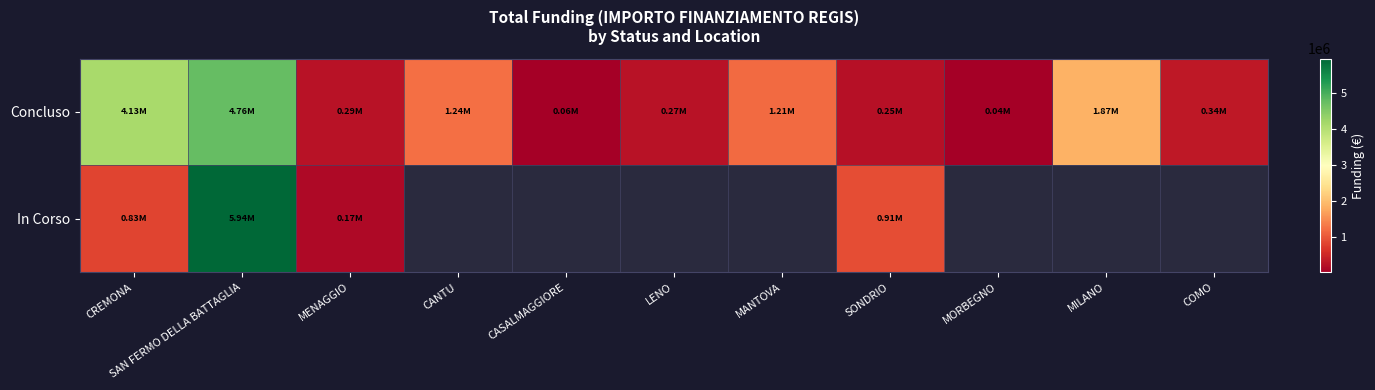

Rank the categories by Concluso value from highest to lowest.

SAN FERMO DELLA BATTAGLIA, CREMONA, MILANO, CANTU, MANTOVA, COMO, MENAGGIO, LENO, SONDRIO, CASALMAGGIORE, MORBEGNO